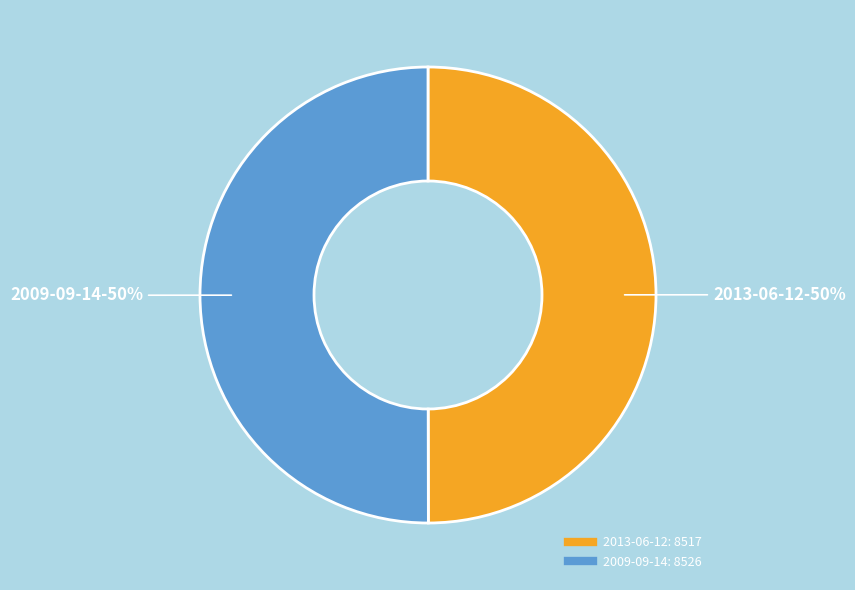

How many slices are in this pie chart?

2